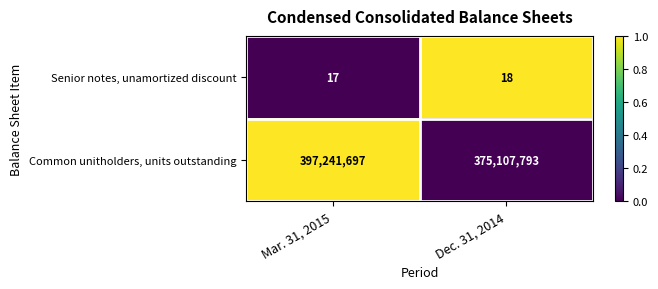

Reading right to left, transcribe all the data shown in this chart.

Senior notes, unamortized discount: Dec. 31, 2014=18	Mar. 31, 2015=17
Common unitholders, units outstanding: Dec. 31, 2014=375107793	Mar. 31, 2015=397241697